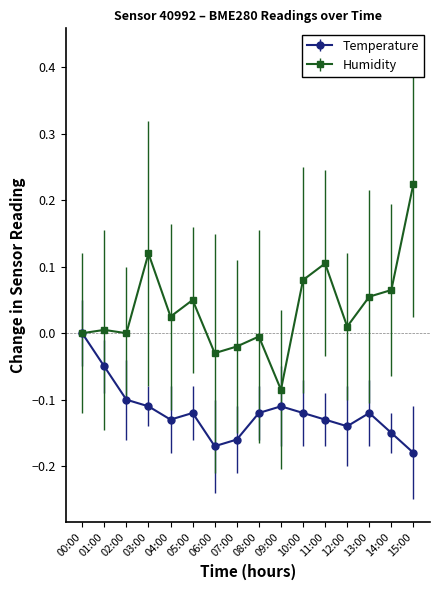

At which category is the sum across all series the highest?

15:00